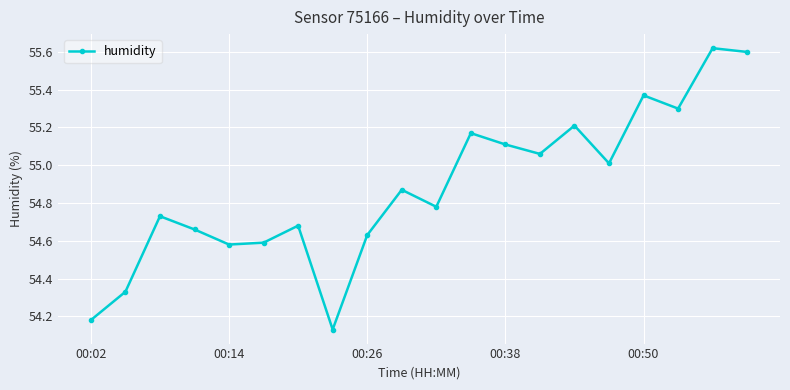

What is the sum of all values?

1097.6